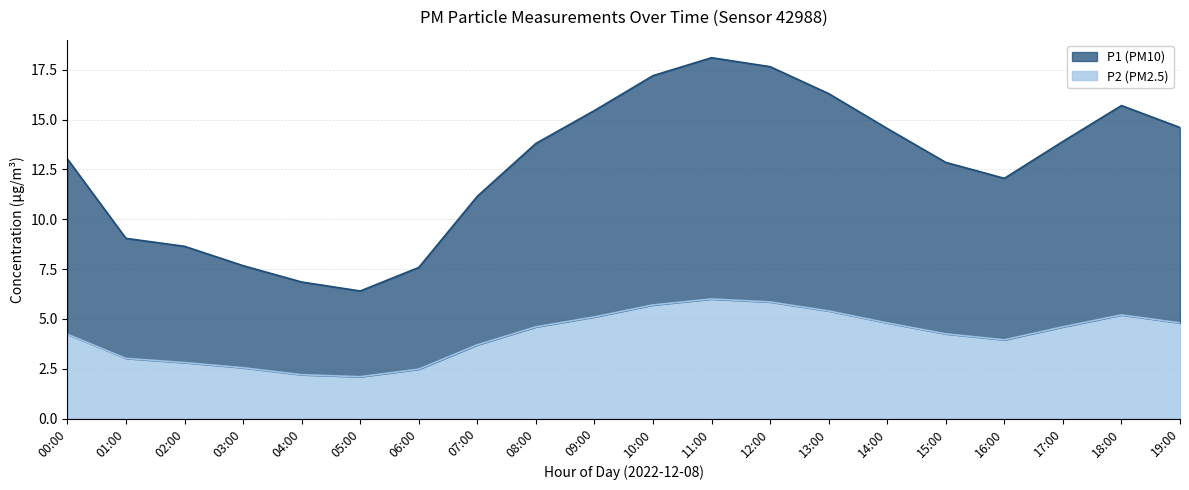

How many interior local valleys does the P1 series have?

2